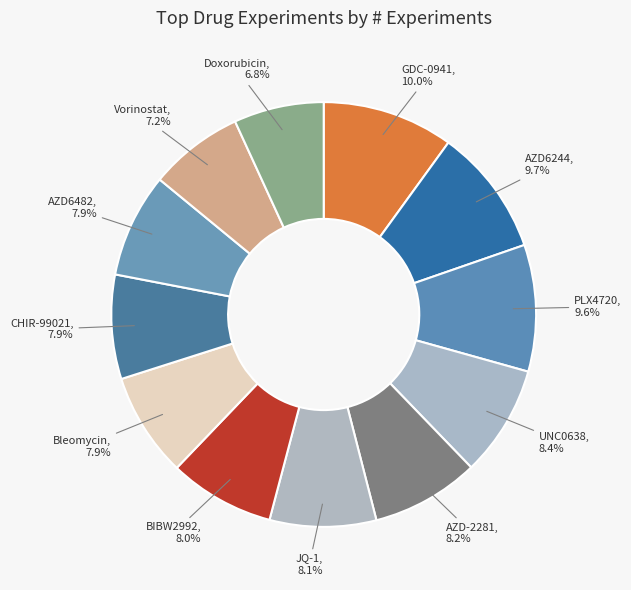

Is the sum of BIBW2992 and CHIR-99021 greater than half?

No